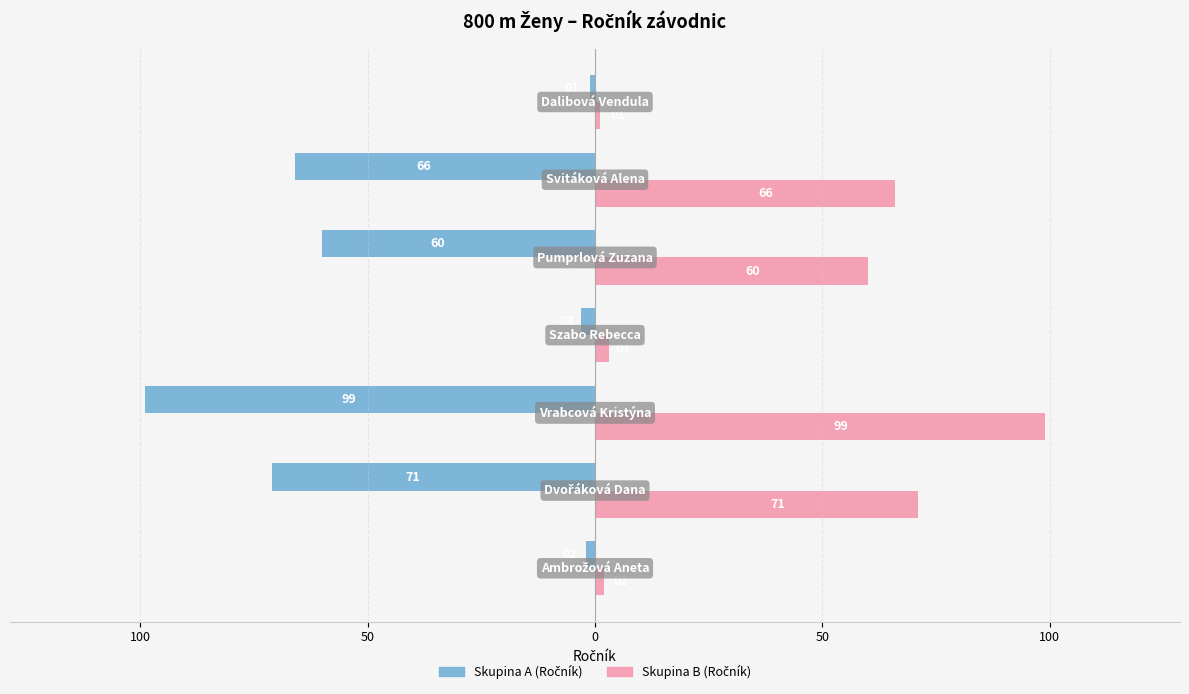

How many bars are there in total?

14